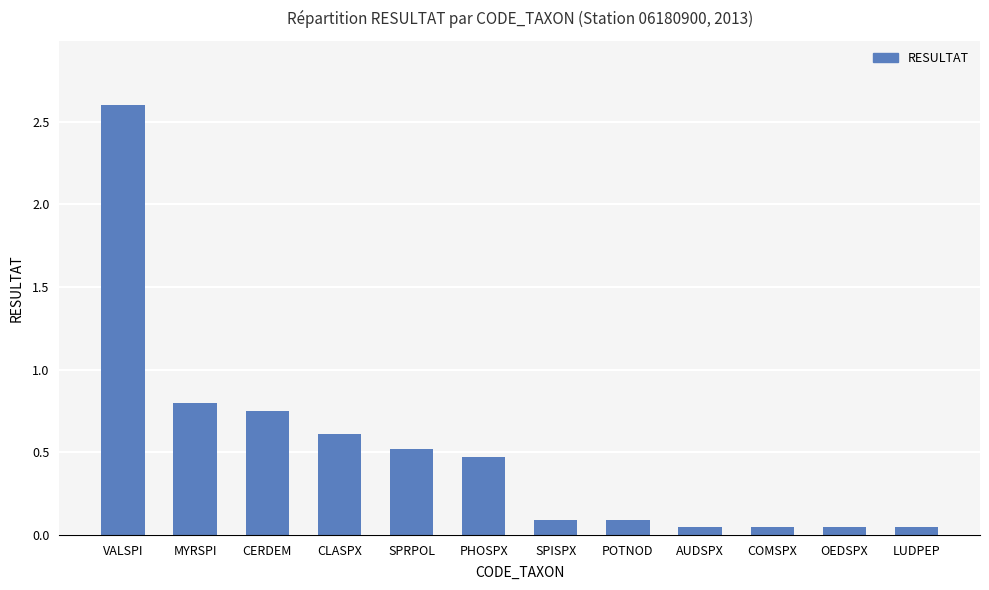

Which has a higher value, LUDPEP or CLASPX?

CLASPX